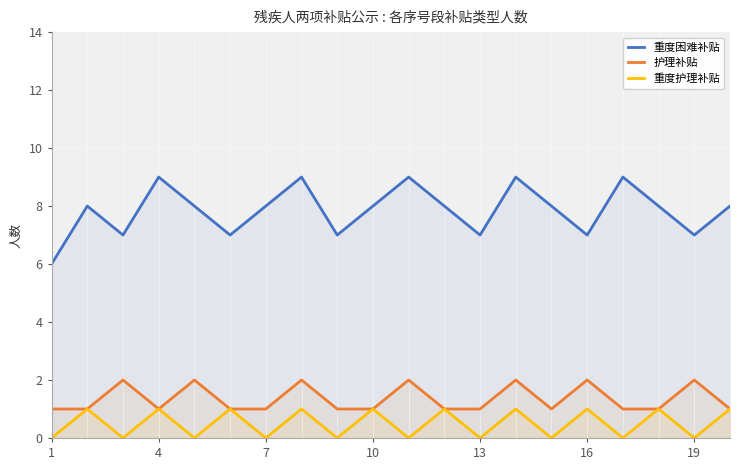

What is the highest value of the 重度困难补贴 series?

9